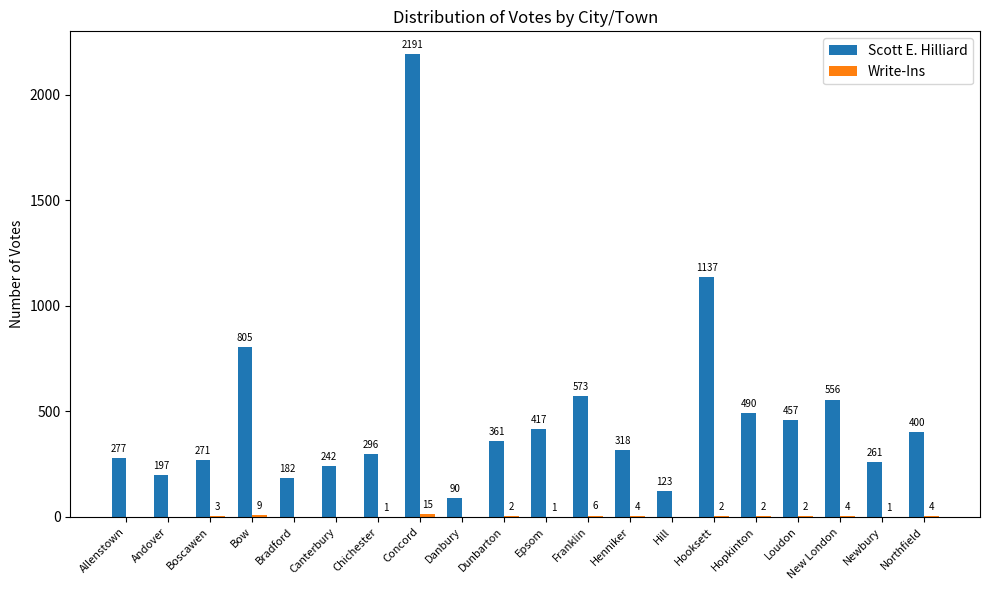

At which label does Scott E. Hilliard reach its peak?

Concord